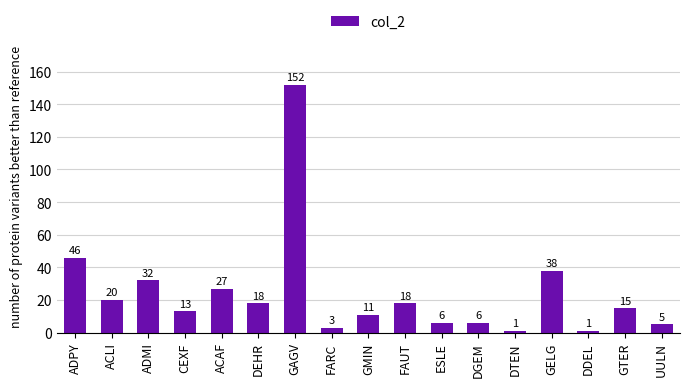

Which has a higher value, UULN or FAUT?

FAUT